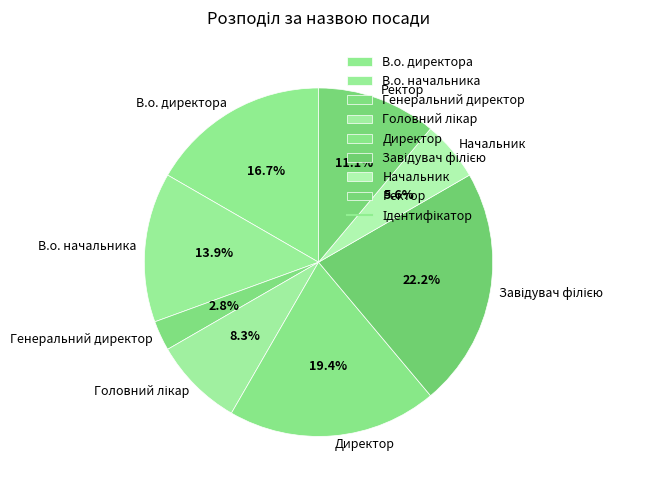

To the nearest percent, what portion does Генеральний директор represent?

3%